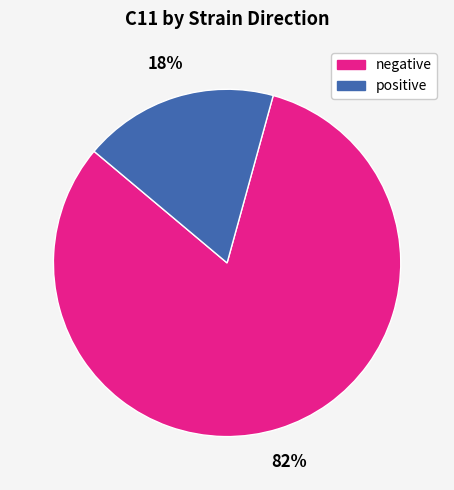

Which has a higher value, positive or negative?

negative